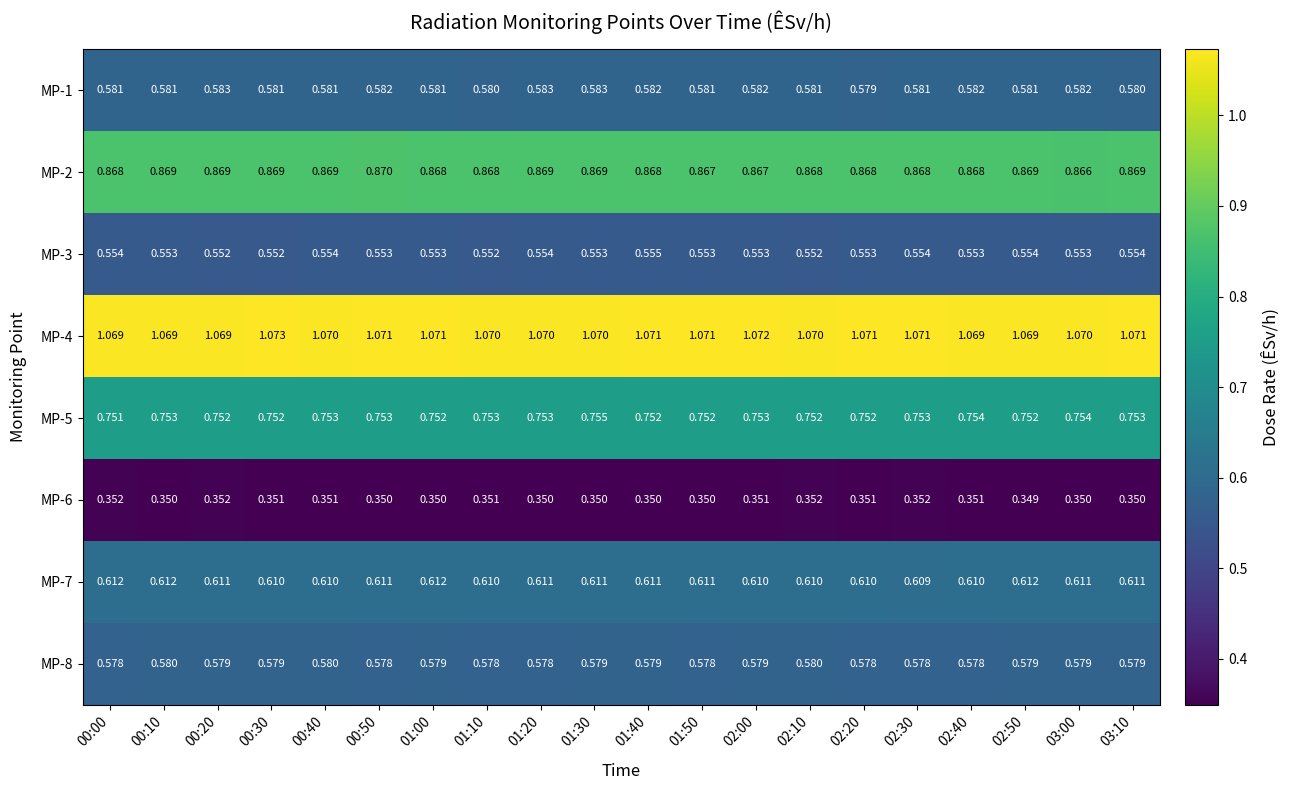

Is the value of MP-1 at 02:00 greater than the value of MP-6 at 00:10?

Yes